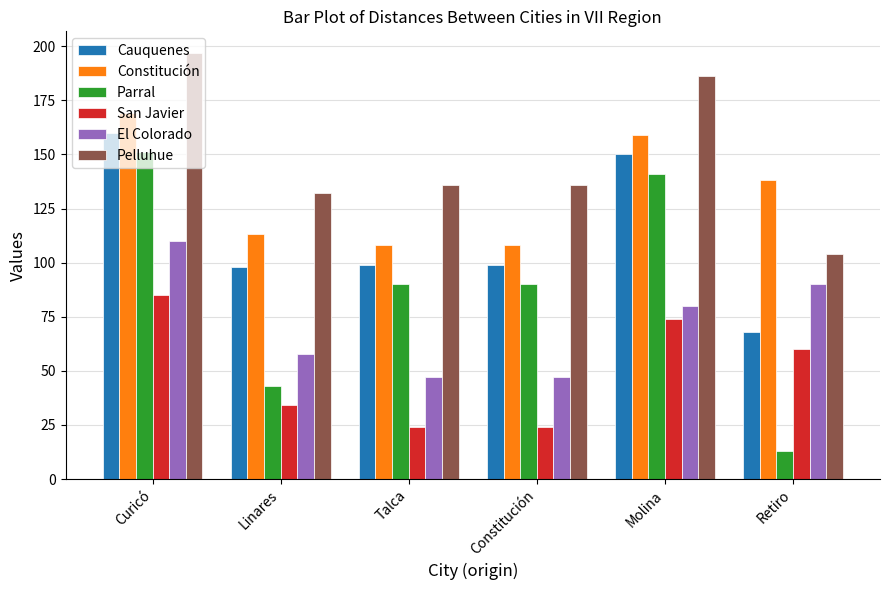

What is the label of the 4th bar from the right?

Talca